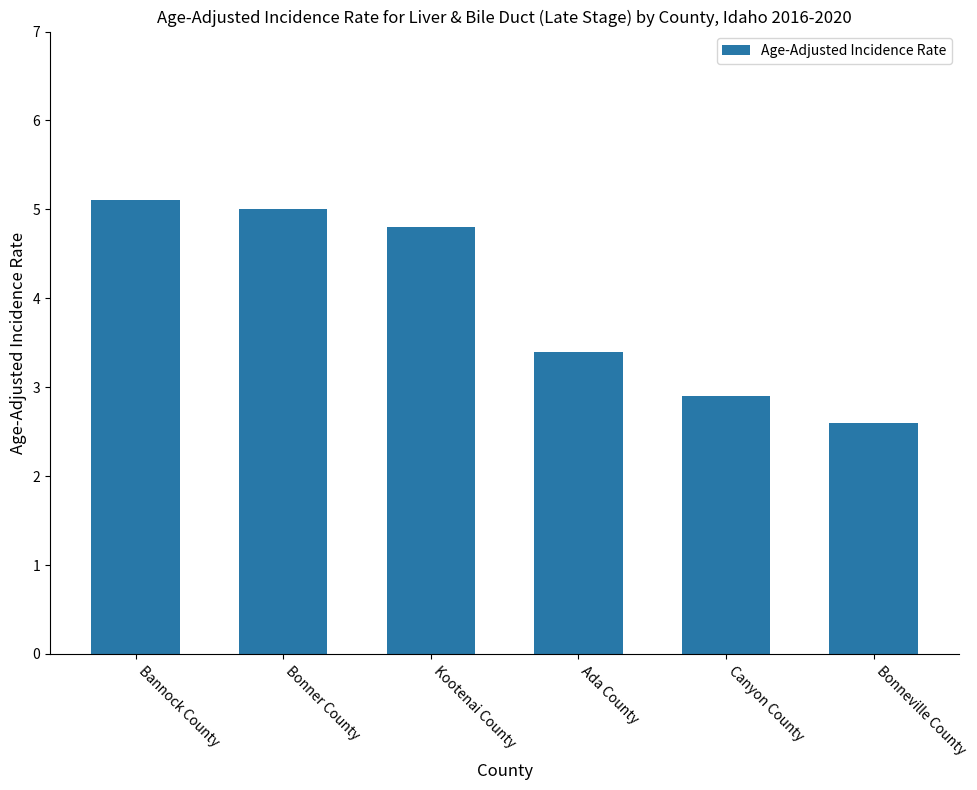

What is the difference between the values at Bonneville County and Kootenai County?

2.2